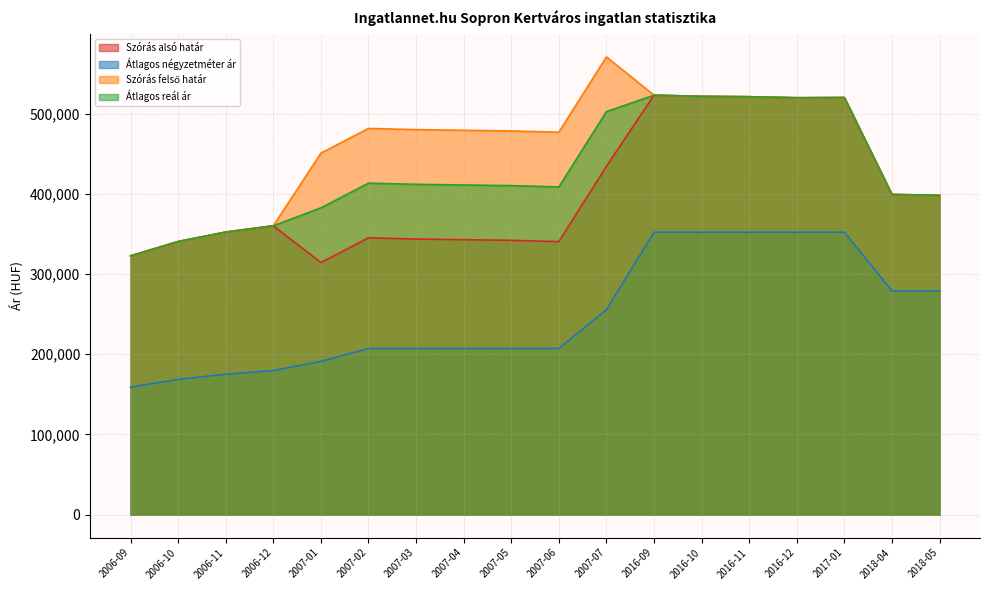

At 2007-03, list the series in order from largest to smallest.

Szórás felső határ, Átlagos reál ár, Szórás alsó határ, Átlagos négyzetméter ár